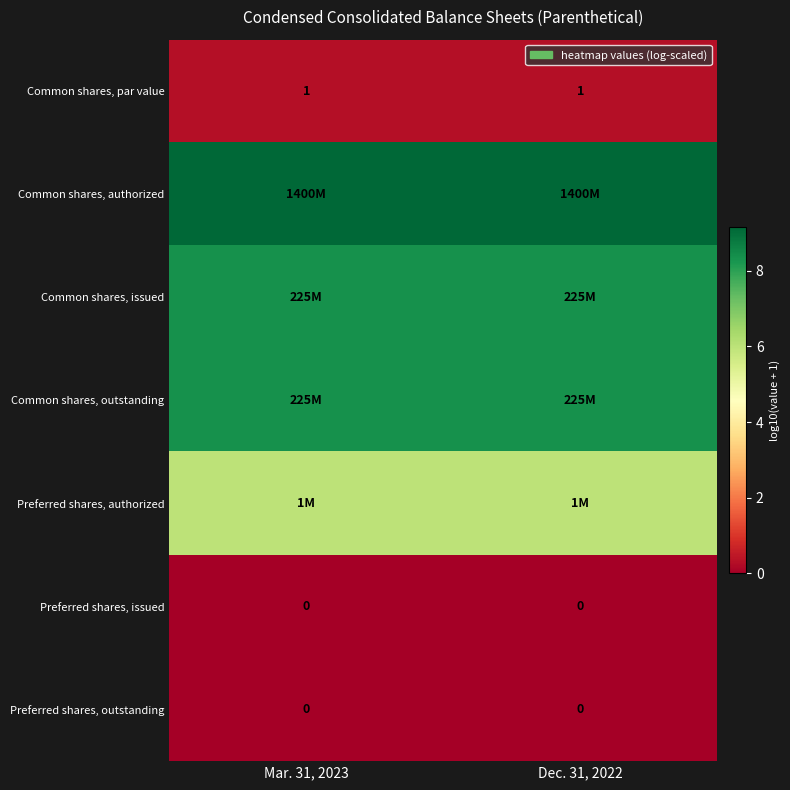

What is the sum of the Common shares, authorized values at Mar. 31, 2023 and Dec. 31, 2022?

18.3